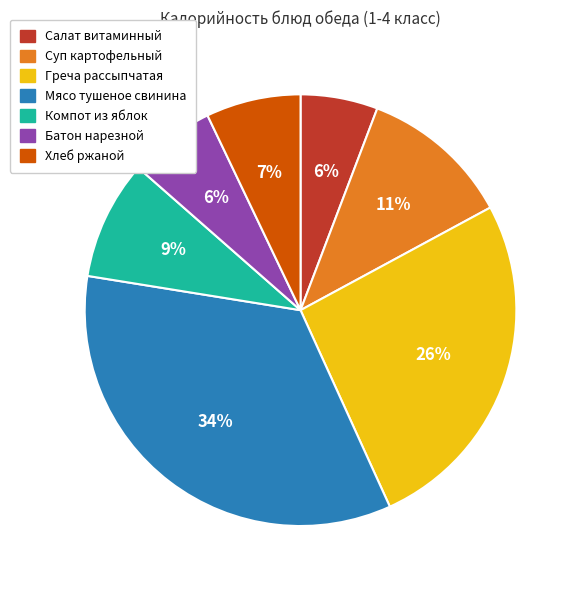

Is there a majority slice in this chart?

No